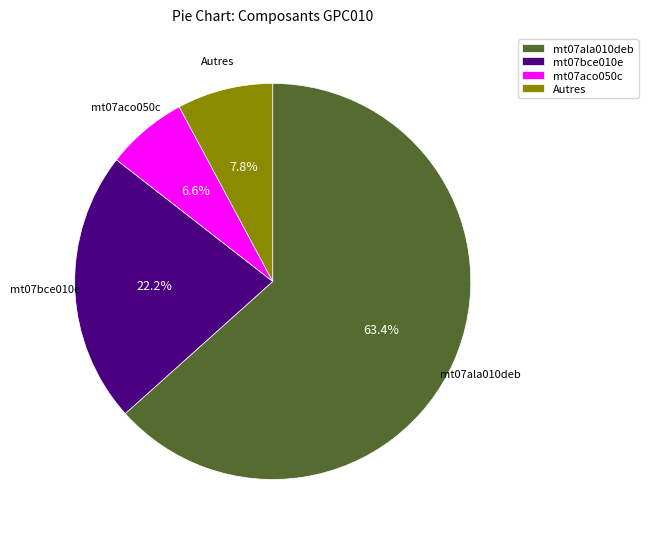

Which category has the smallest portion of the pie?

mt07aco050c